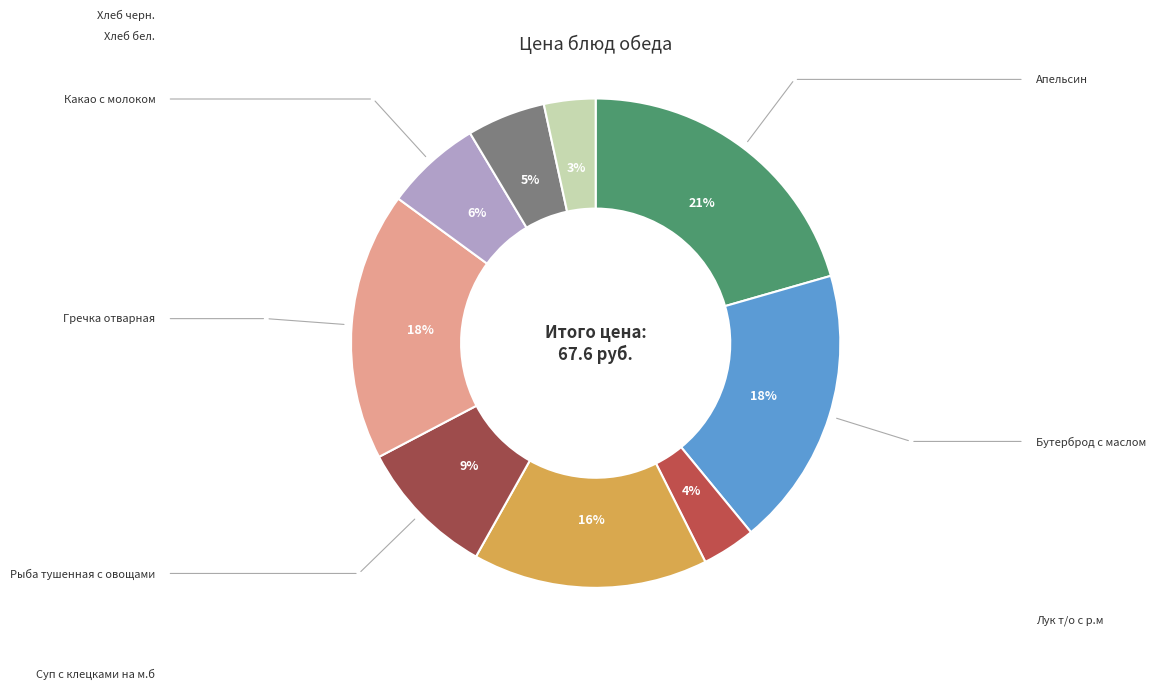

Does any single category account for the majority?

No